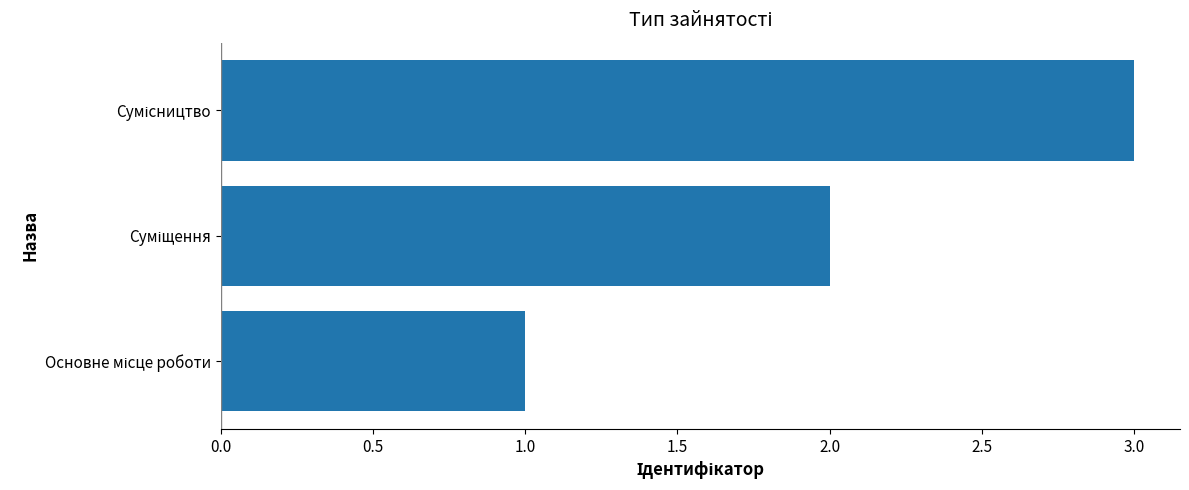

What is the sum of all values?

6